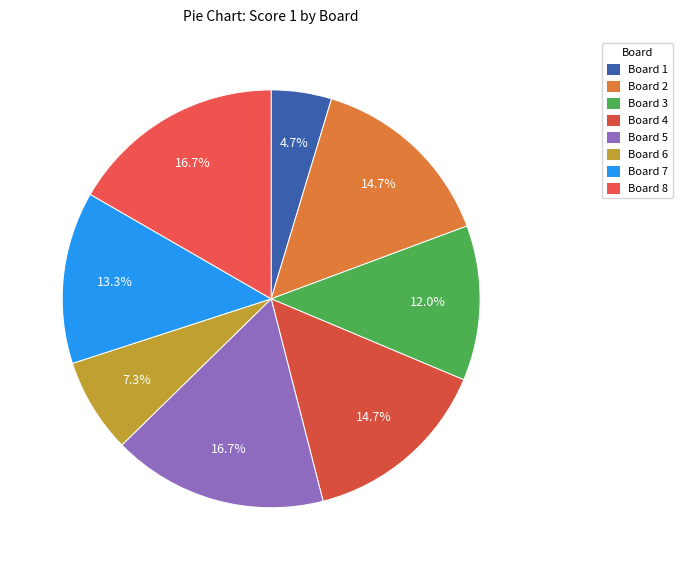

What percentage do Board 4 and Board 2 together represent?

29.3%